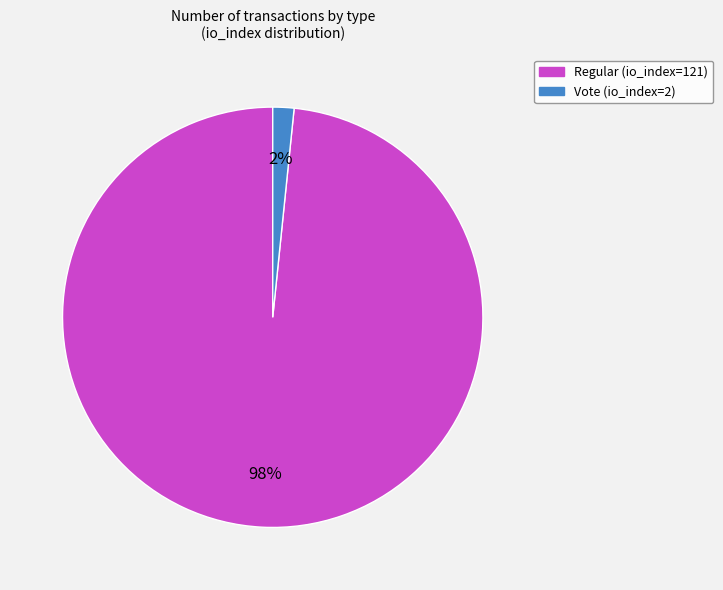

To the nearest percent, what is the average slice percentage?

50%